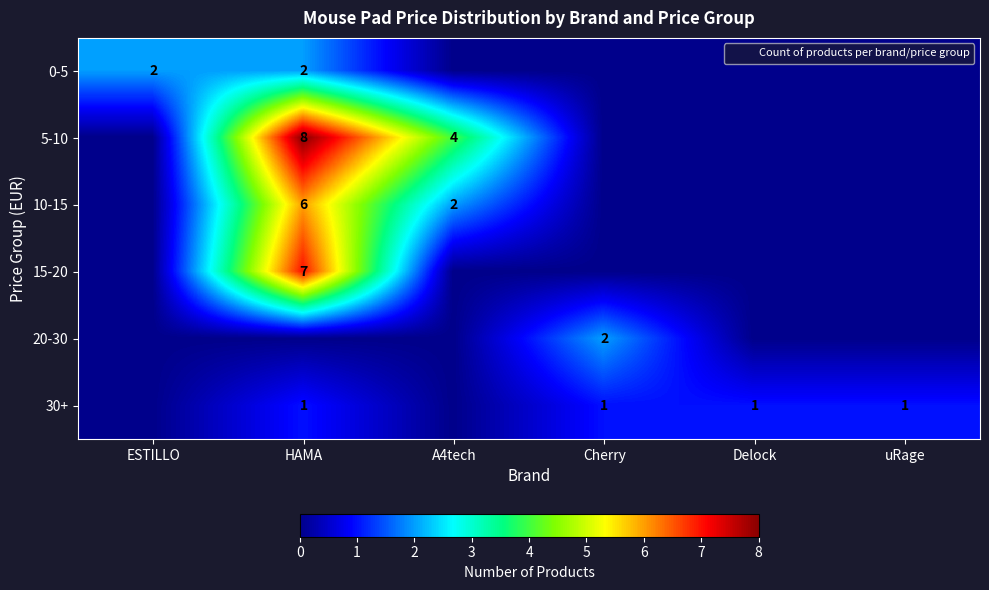

The 20-30 series shows 0 at HAMA. True or false?

True